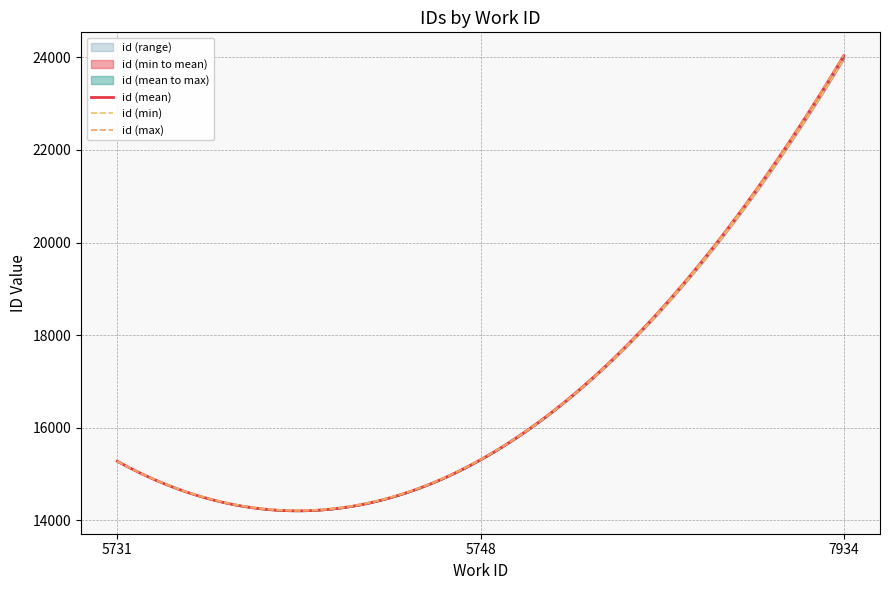

At how many categories does at least one series exceed 16799?

10